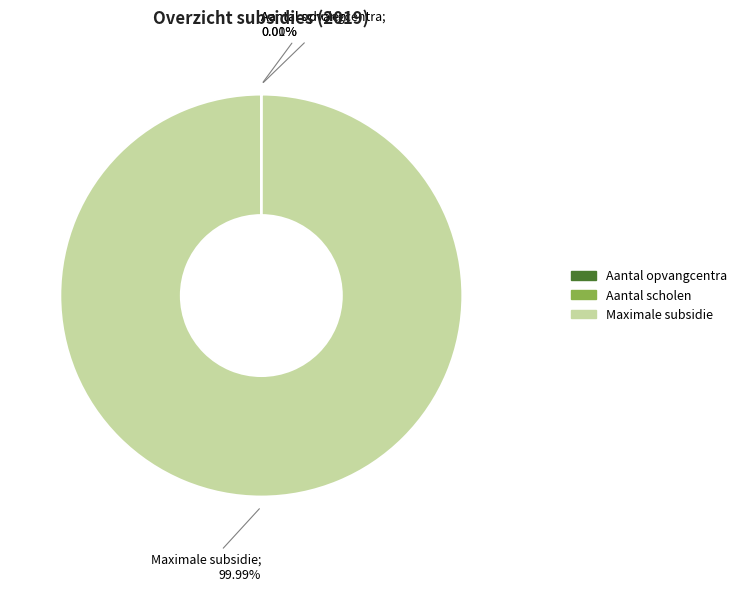

Which category accounts for the majority?

Maximale subsidie